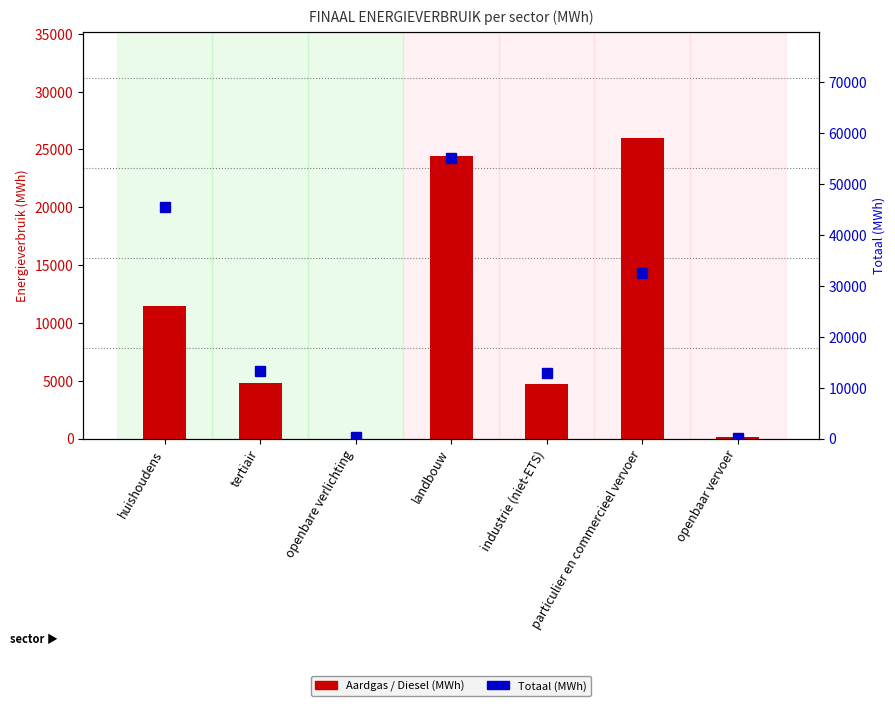

List the series in order of their peak value, highest first.

Totaal (MWh), Diesel (MWh), Aardgas (MWh)